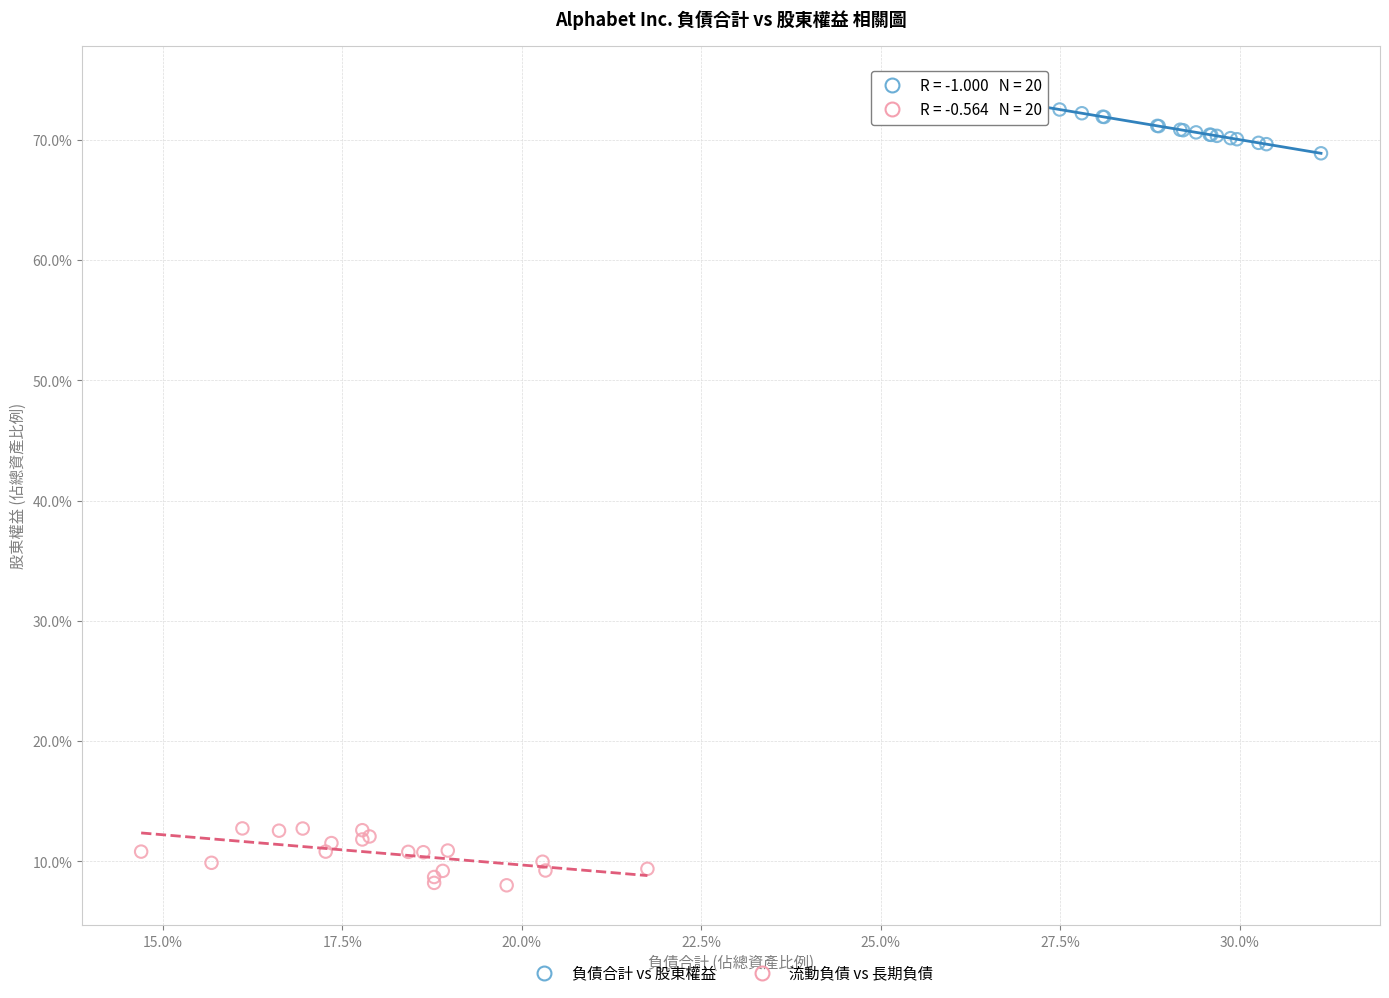

Which series reaches the minimum Y coordinate?

流動負債 vs 長期負債